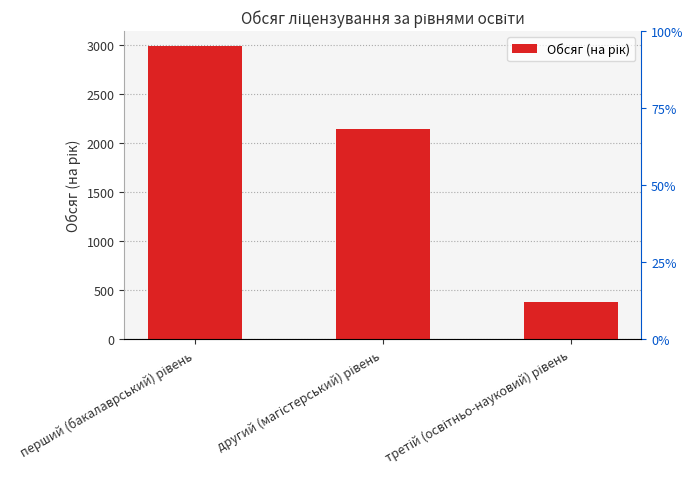

Reading right to left, extract all data points from this chart.

третій (освітньо-науковий) рівень=379	другий (магістерський) рівень=2140	перший (бакалаврський) рівень=2988